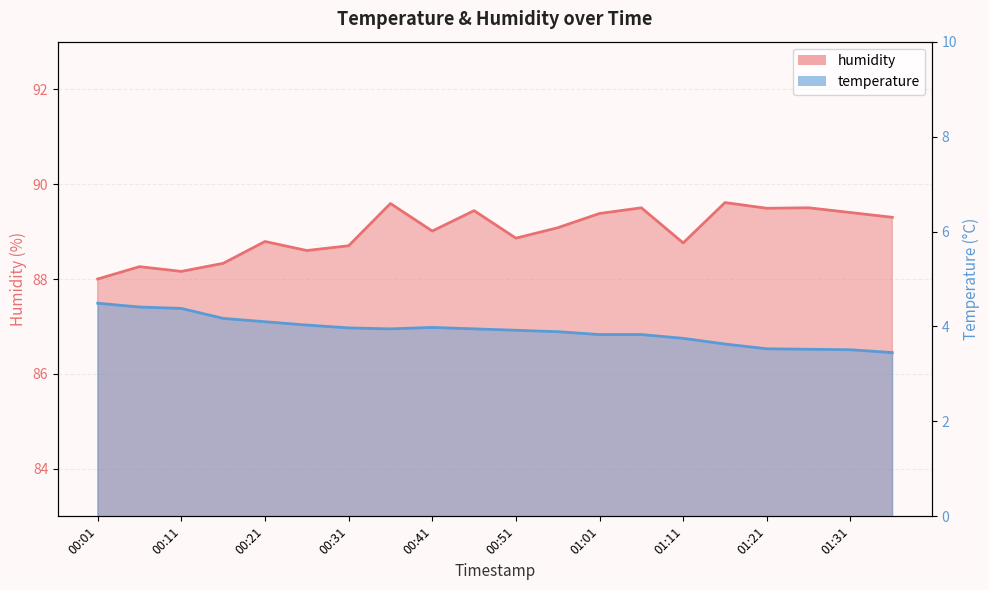

Which category has the highest value in the humidity series?

01:16